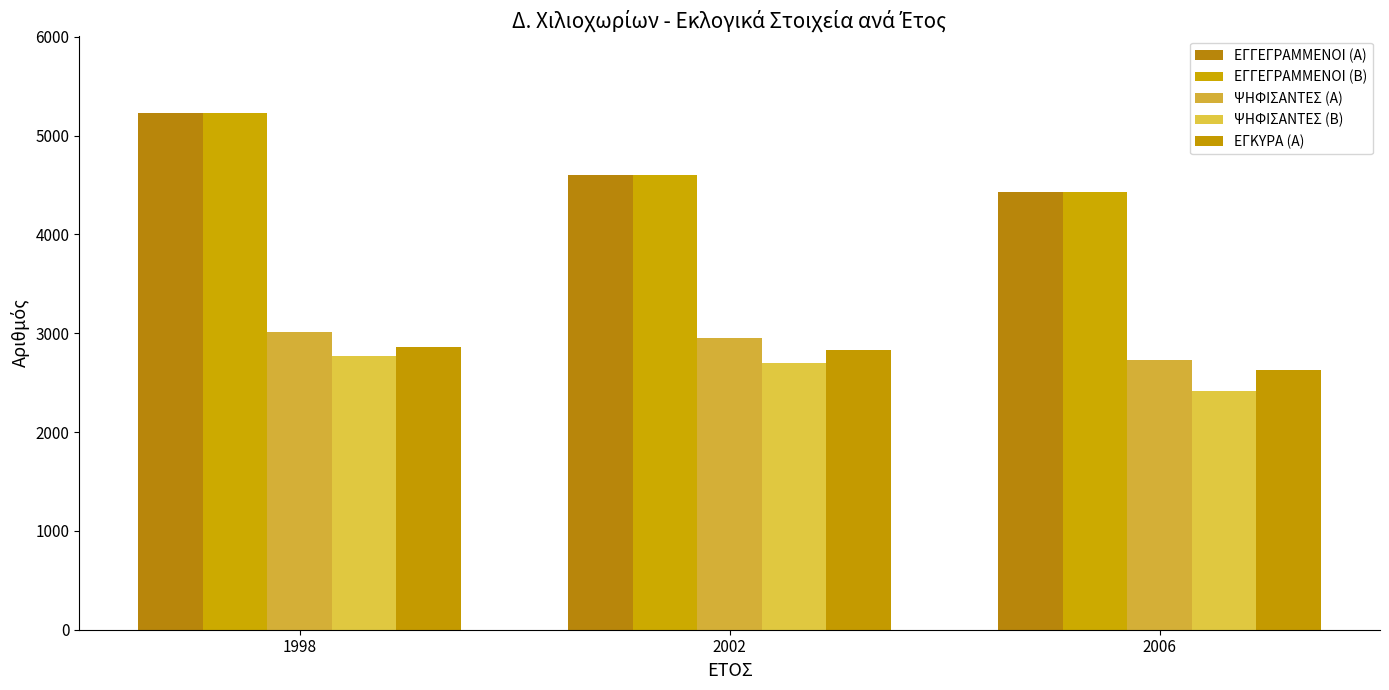

List the labels in order of ΕΓΓΕΓΡΑΜΜΕΝΟΙ (Β) value, largest first.

1998, 2002, 2006